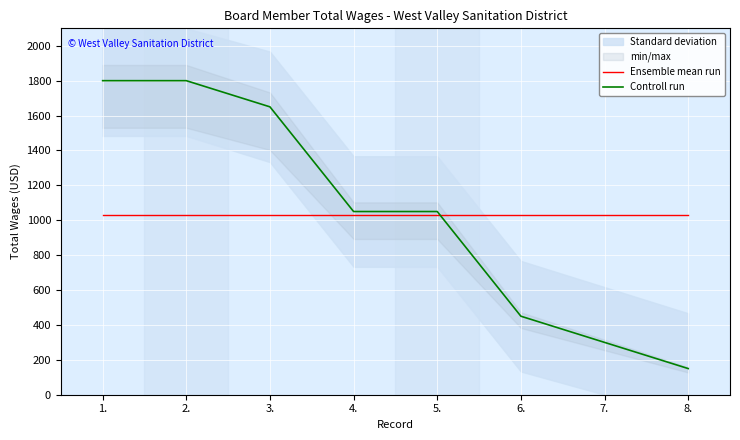

What is the minimum value for Controll run?

150.0